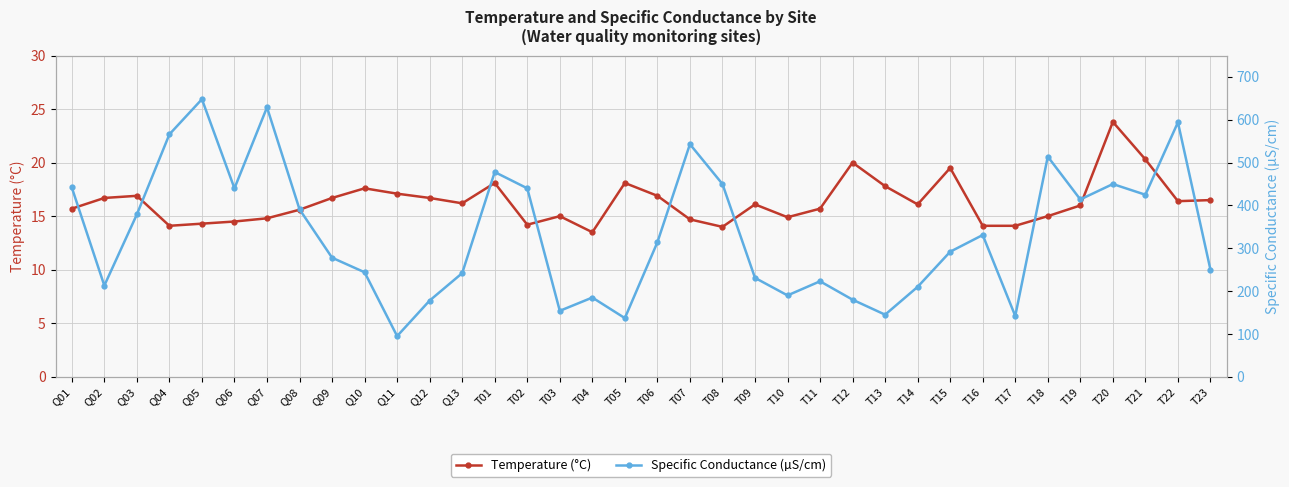

How many interior local peaks does the Temperature (°C) series have?

9